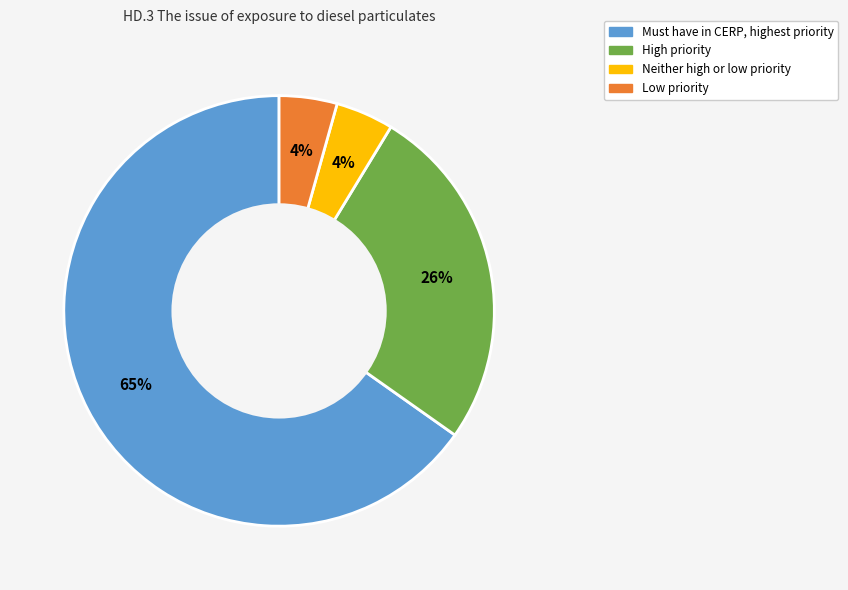

To the nearest percent, what is the average slice percentage?

25%